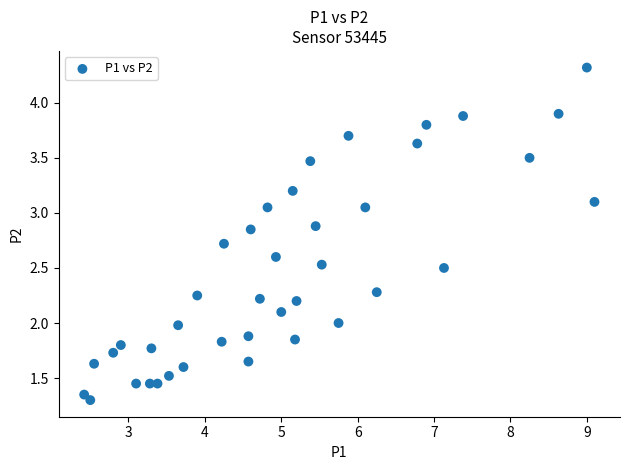

Count the number of points in this scatter plot.

40